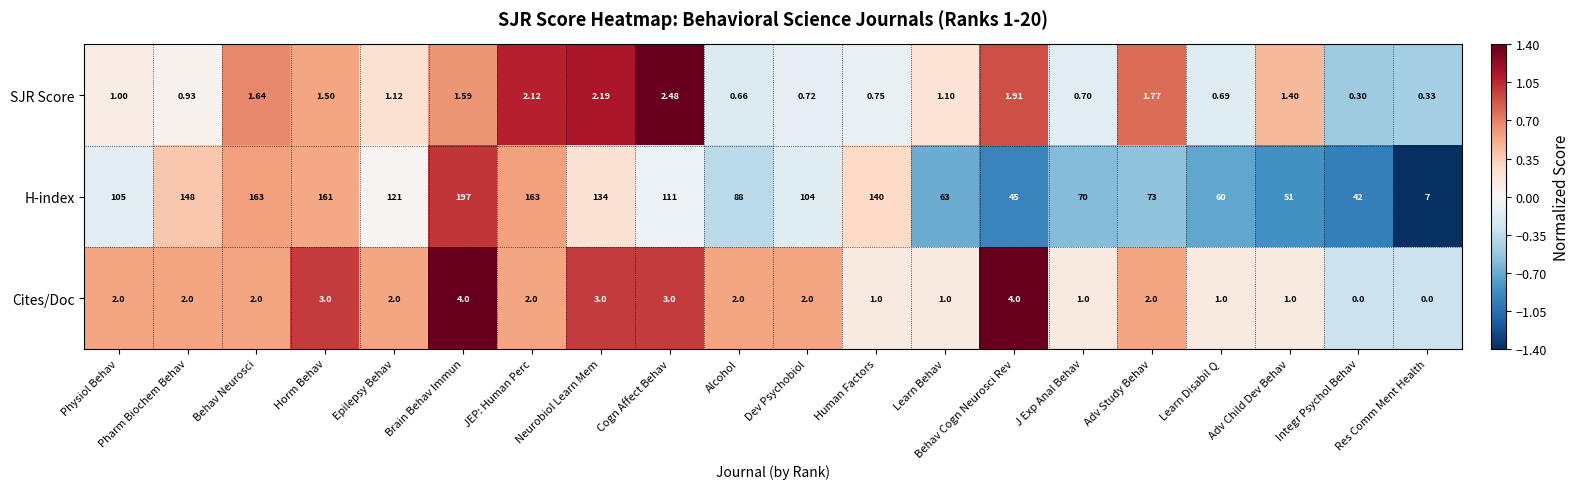

At which label is SJR Score closest to 1?

Physiol Behav